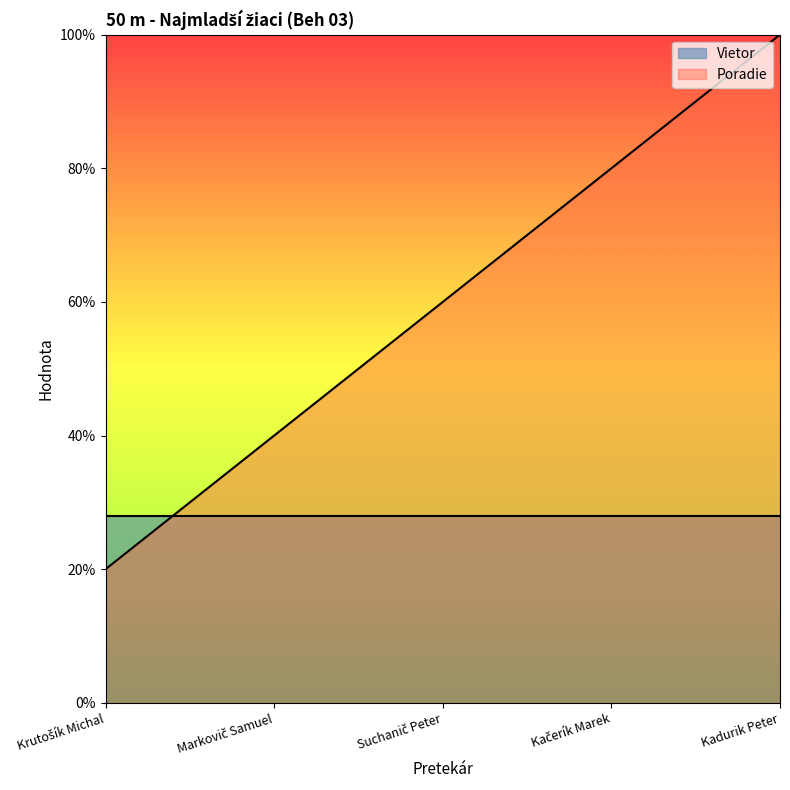

Which label corresponds to the largest value in the chart?

Kadurik Peter